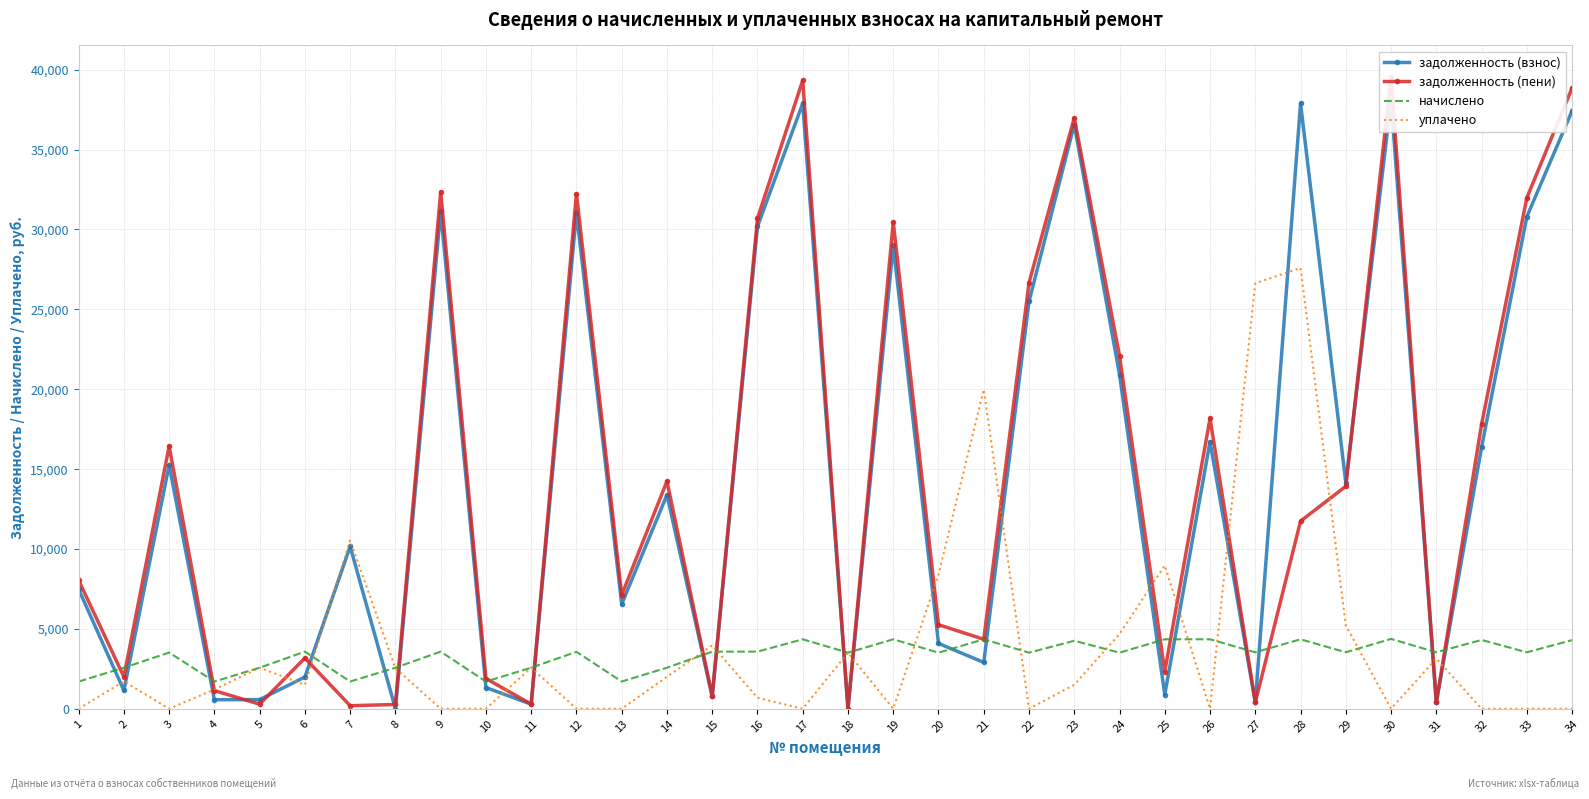

List the series in order of their peak value, lowest first.

начислено, уплачено, задолженность (взнос), задолженность (пени)